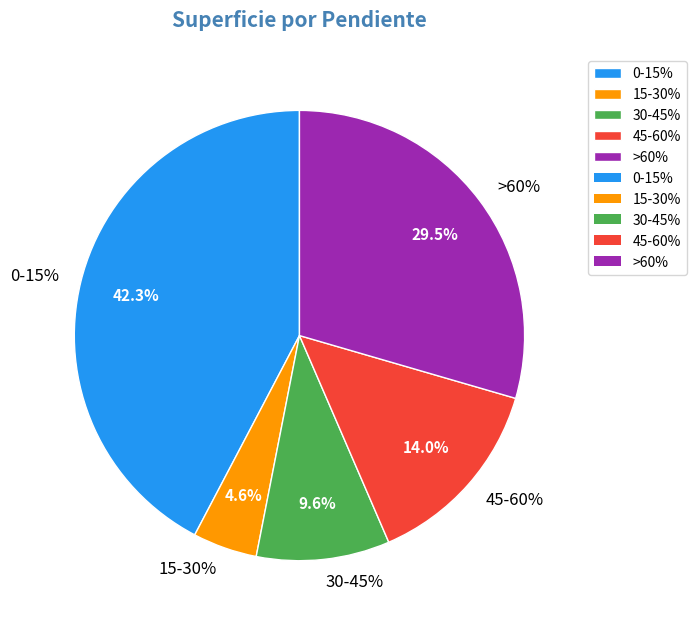

Rank the categories by value from lowest to highest.

15-30%, 30-45%, 45-60%, >60%, 0-15%